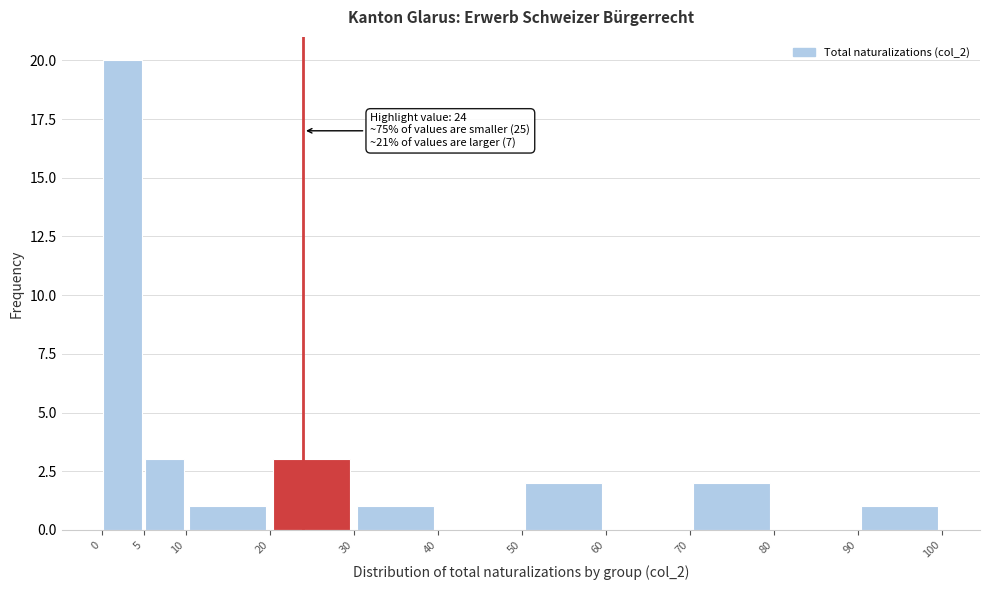

Which range on the x-axis has the tallest bar?

0 to 5